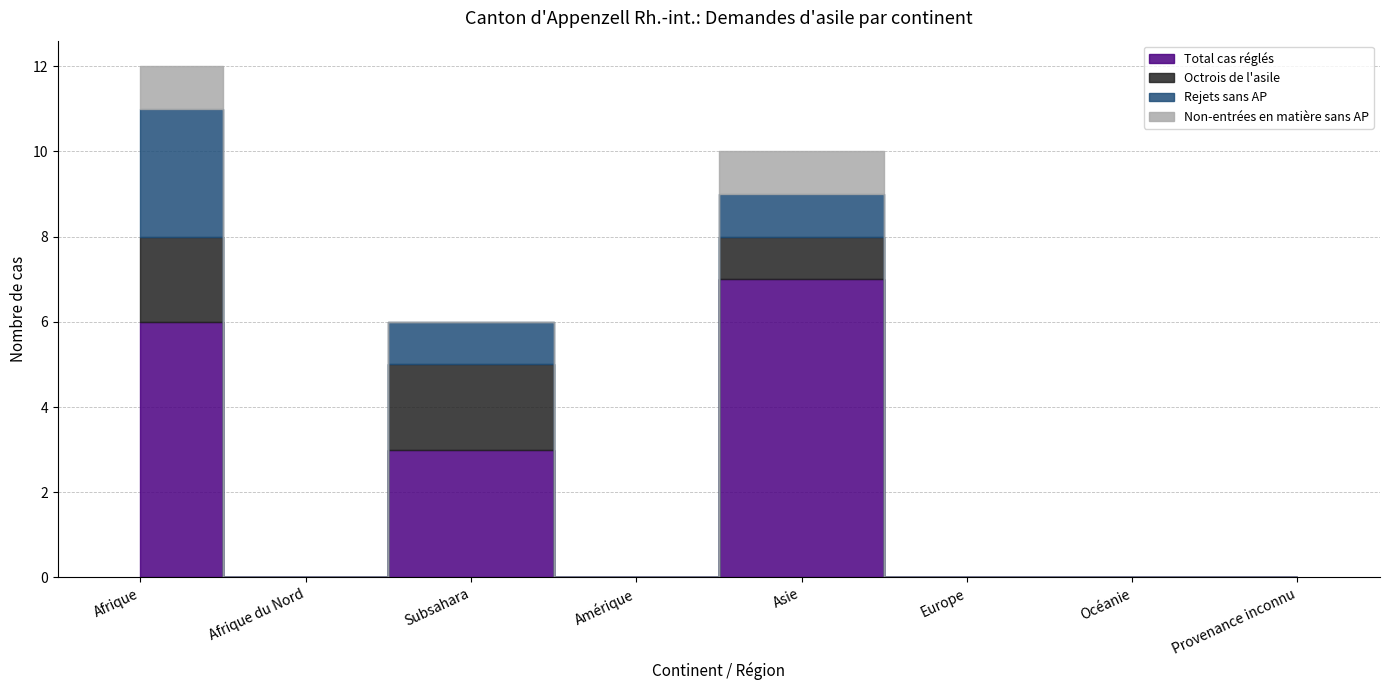

Which series has the largest total across all categories?

Total cas réglés